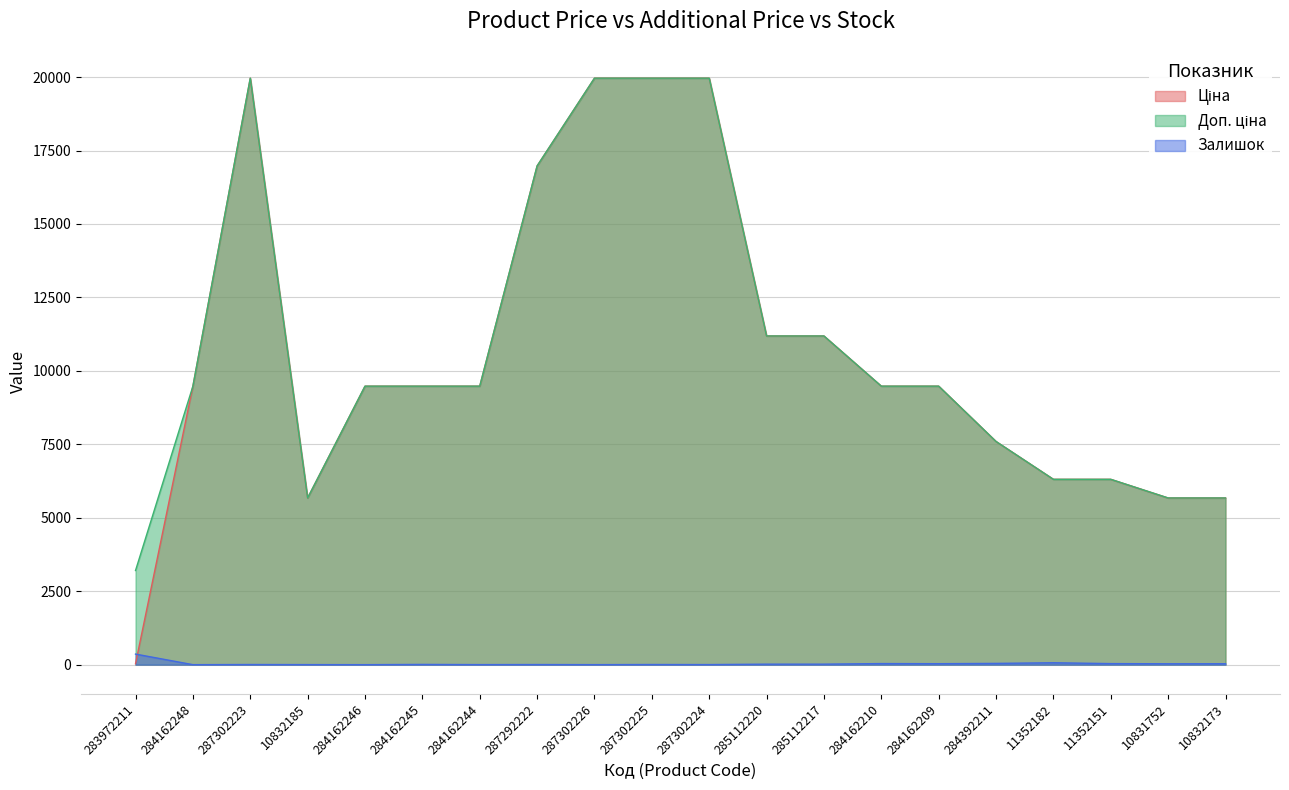

Which series has the largest range (max minus min)?

Ціна